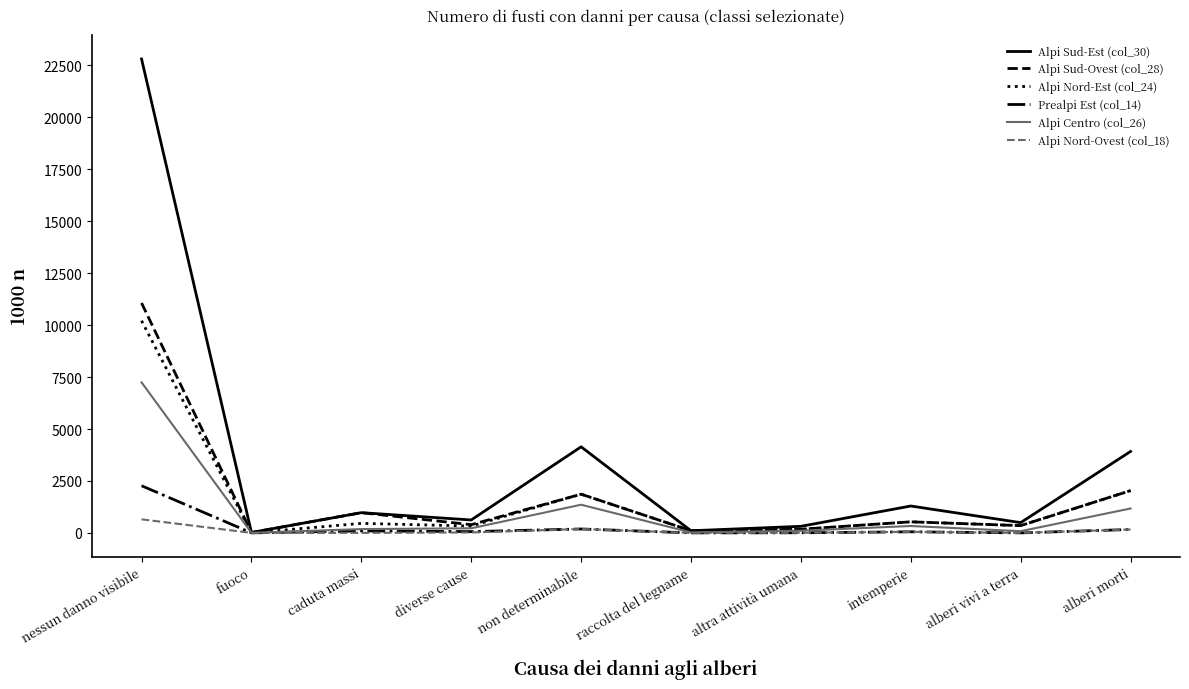

What is the greatest value displayed?

22813